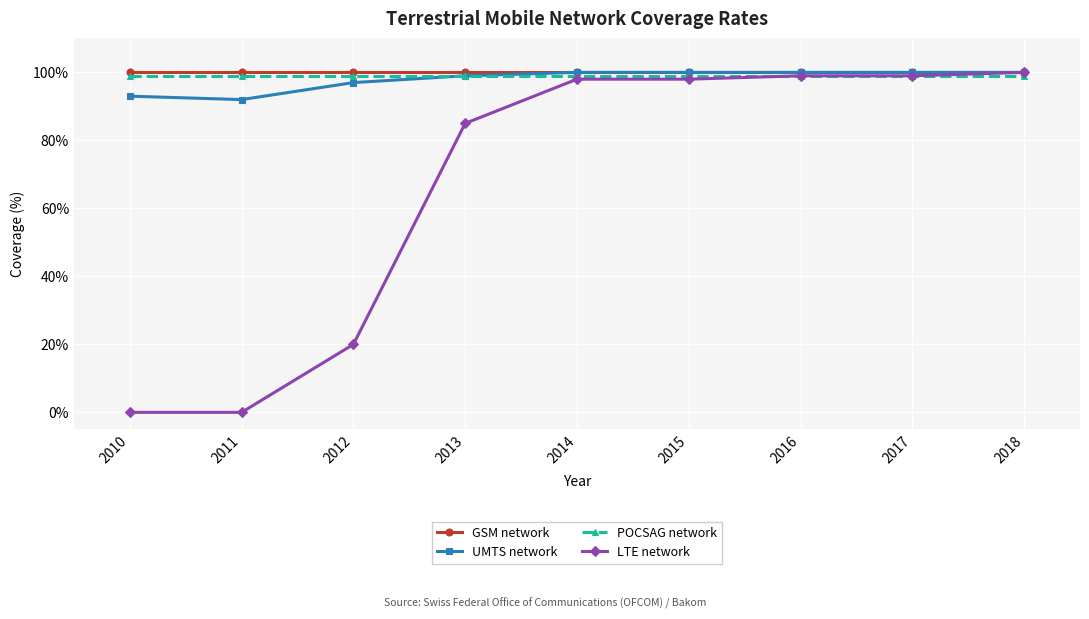

What is the highest value of the GSM network series?

100